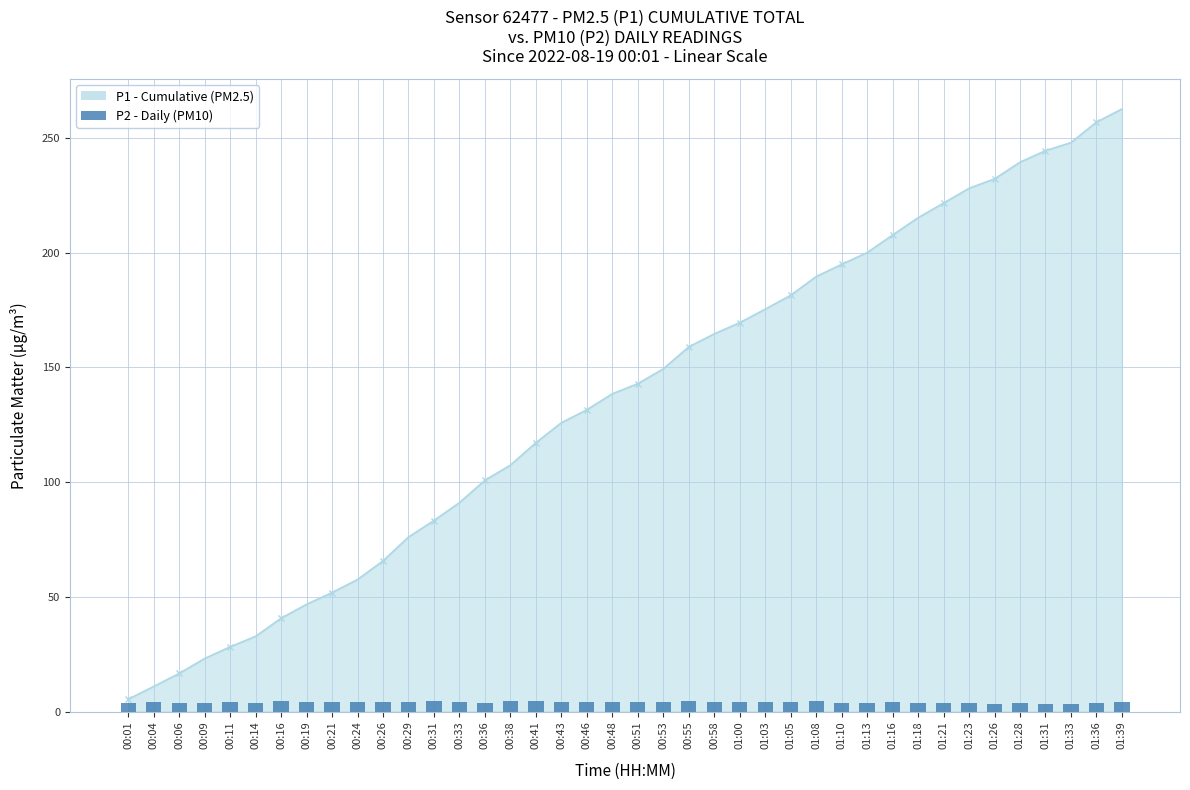

Where is the data nearest to the value 3?

01:33